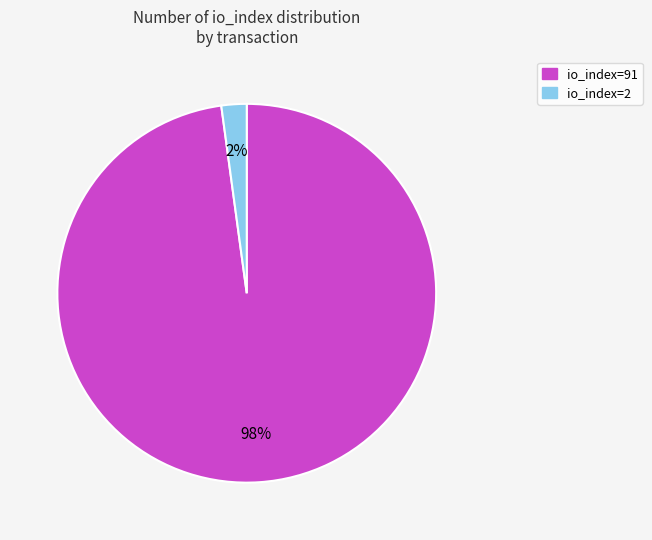

Which category has the biggest portion of the pie?

io_index=91